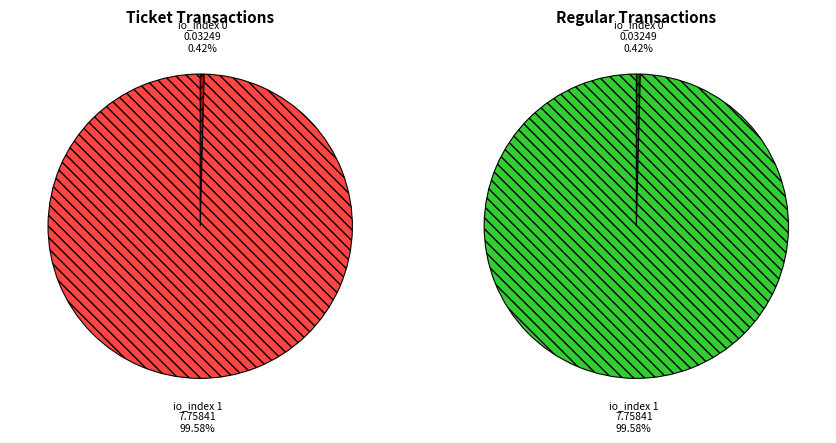

Between io_index 0 and io_index 1, which series saw the biggest shift?

Ticket